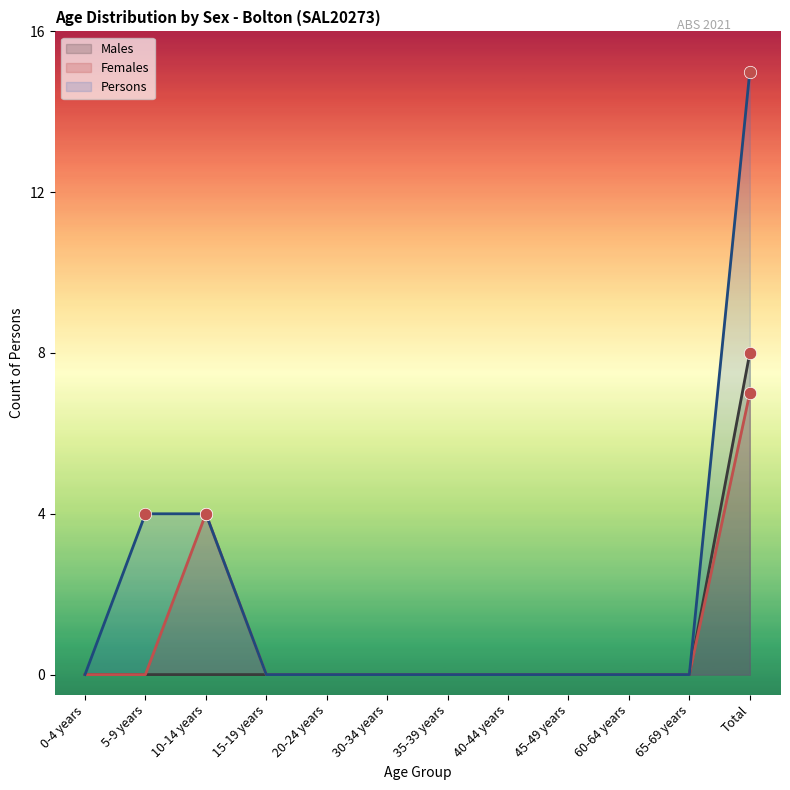

What are all the series names shown in the legend?

Males, Females, Persons